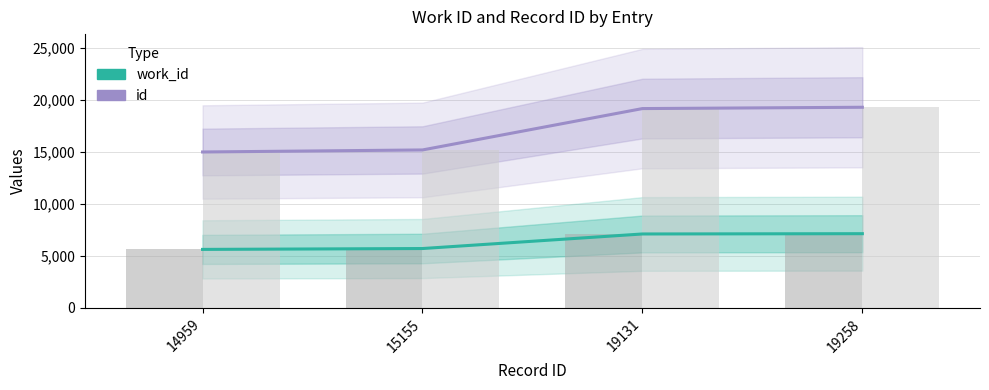

What is the sum of the id values at 19131 and 15155?

34286